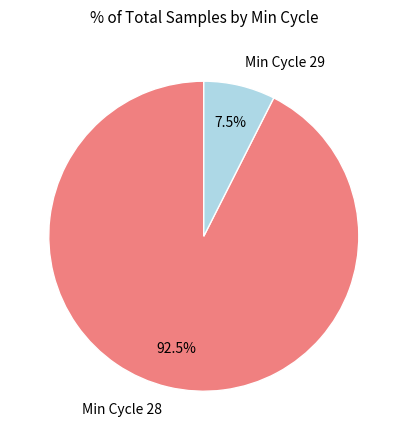

Which category has the smallest portion of the pie?

Min Cycle 29